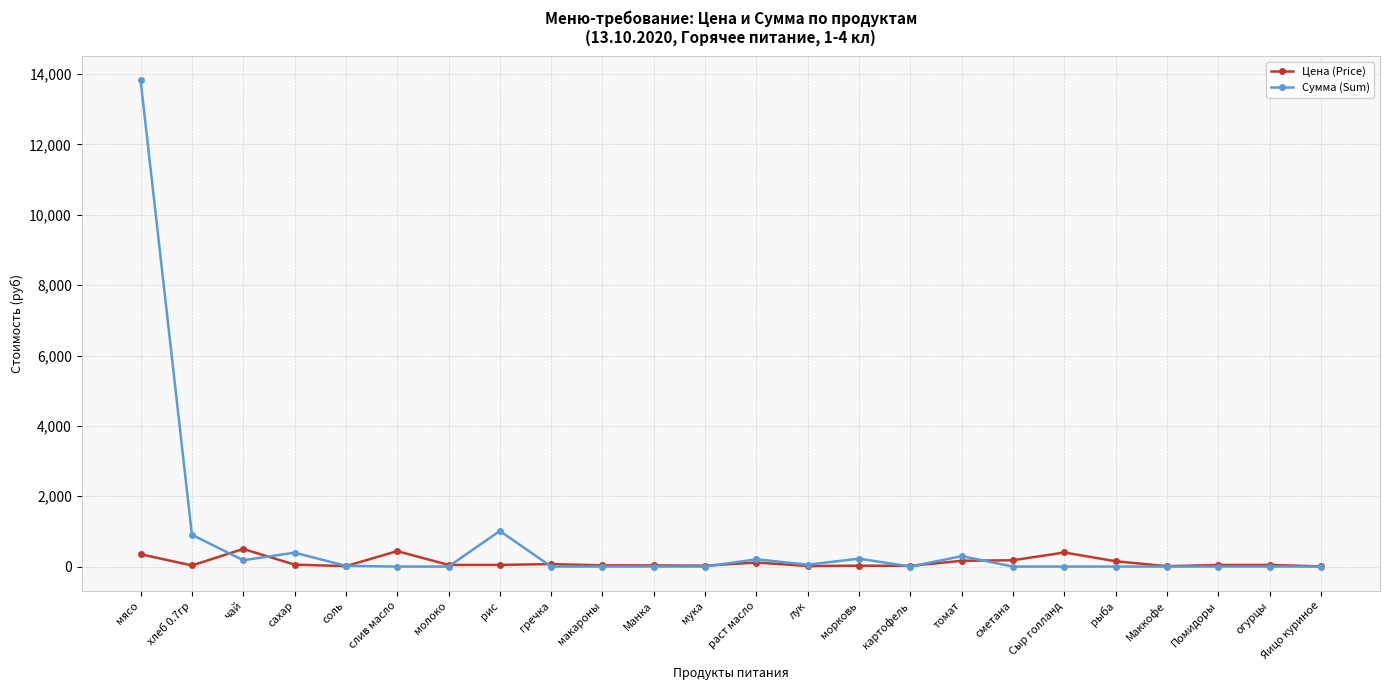

True or false: Цена (Price) has more than 2 points higher than both neighbors.

True